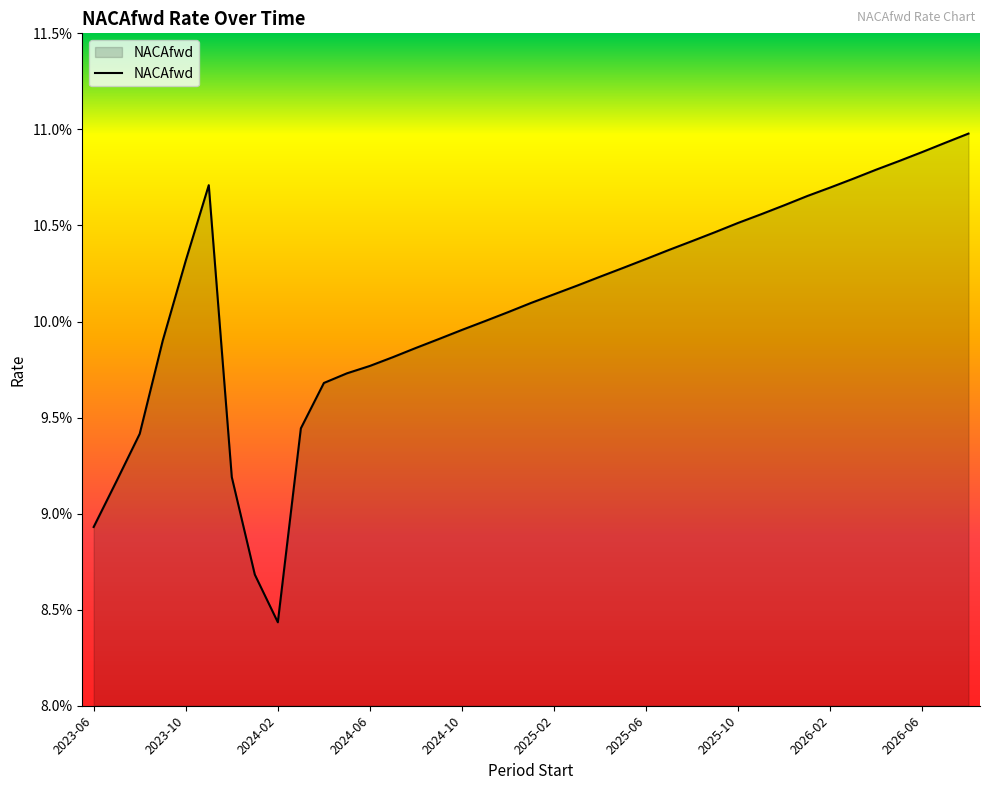

Does the chart have visible grid lines?

No